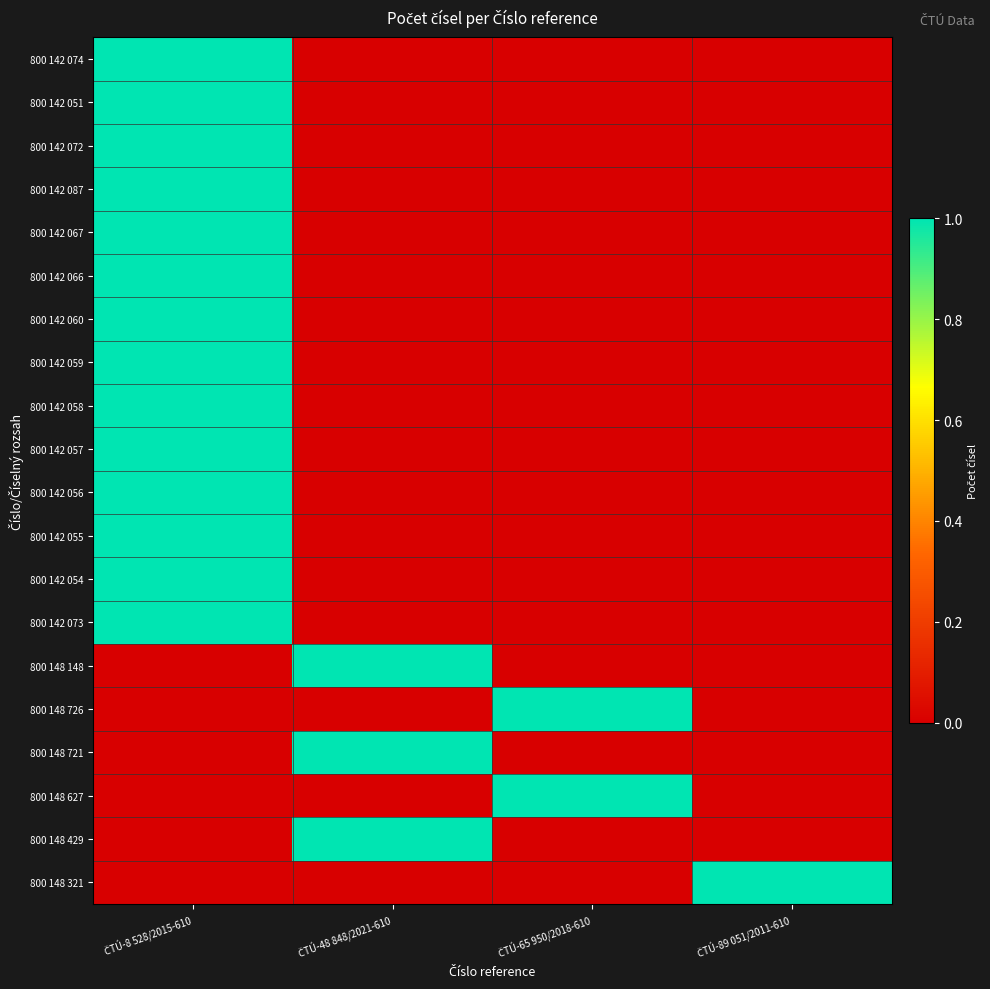

At how many categories does at least one series exceed 0?

4